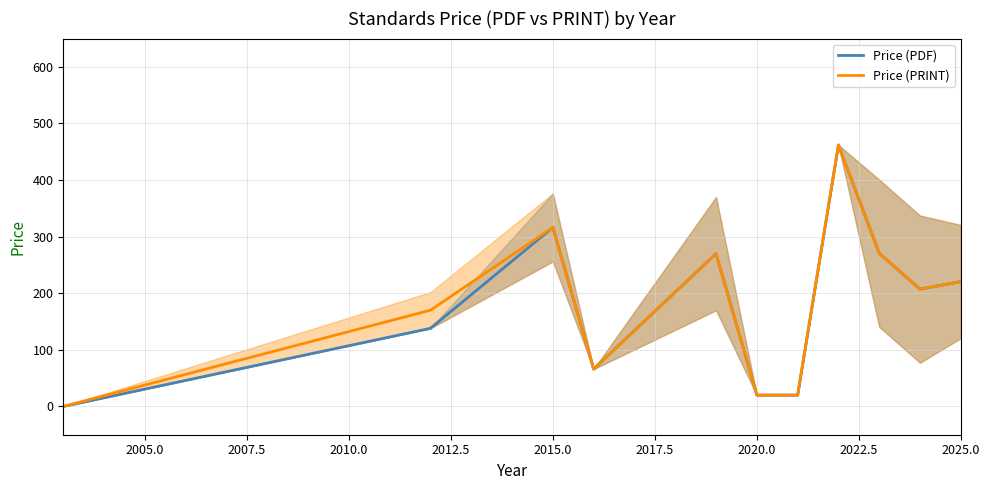

Where does the Price (PRINT) series first go above 207?

2015.0